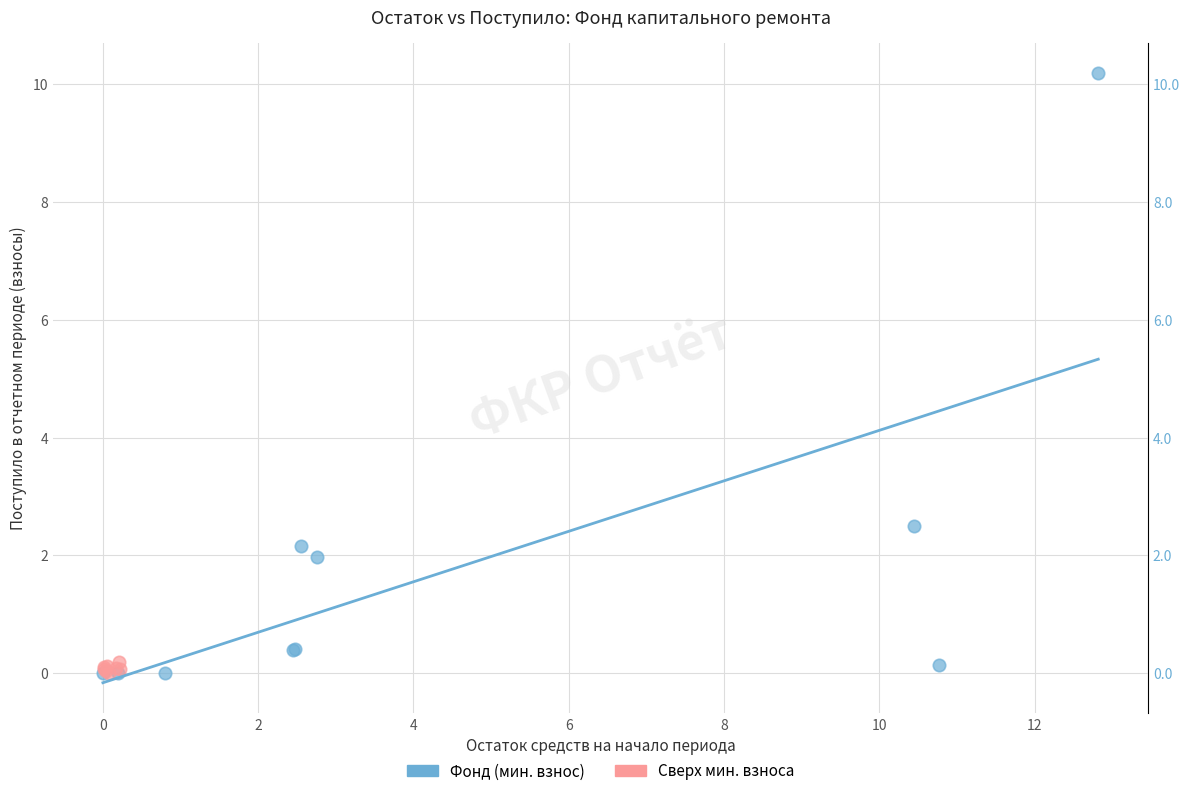

Which series has the widest spread of Y values?

Фонд (мин. взнос)